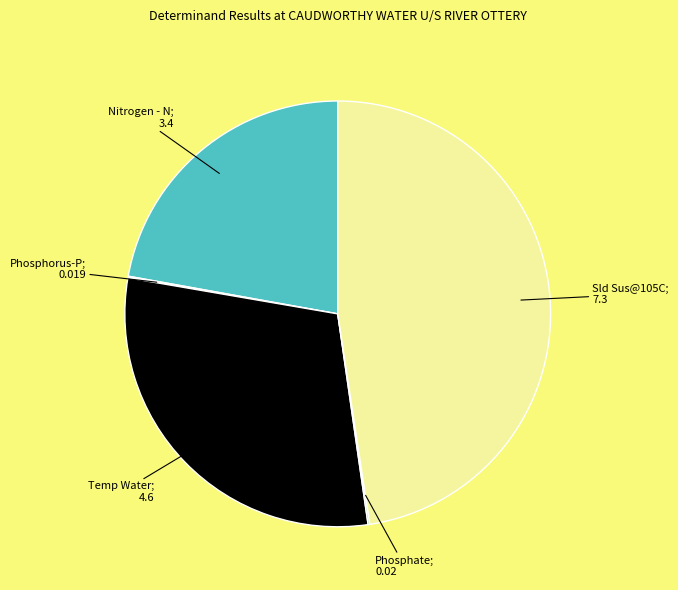

What is the largest slice in the pie chart?

Sld Sus@105C